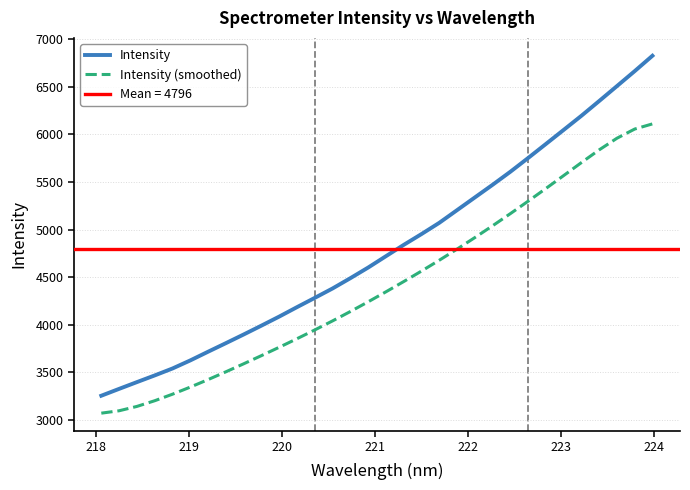

List the series in order of their overall mean, highest first.

Intensity, Intensity (smoothed)